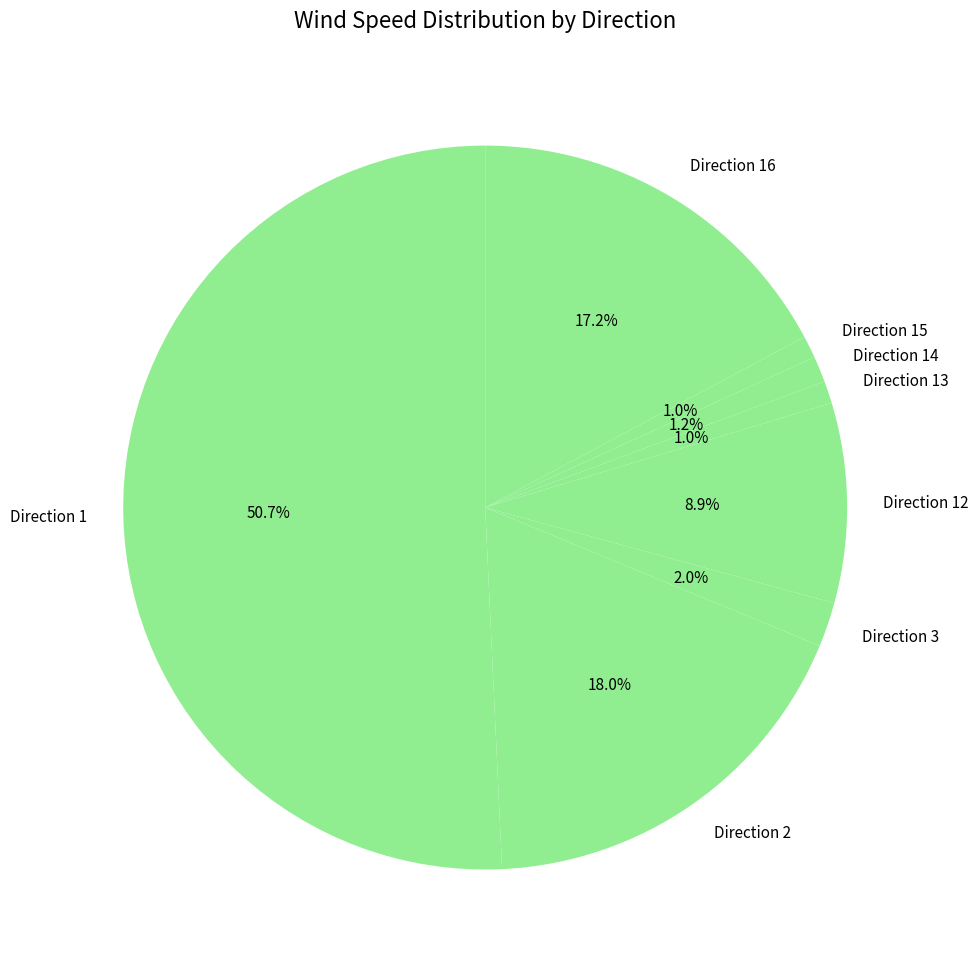

Which slice is the largest?

Direction 1